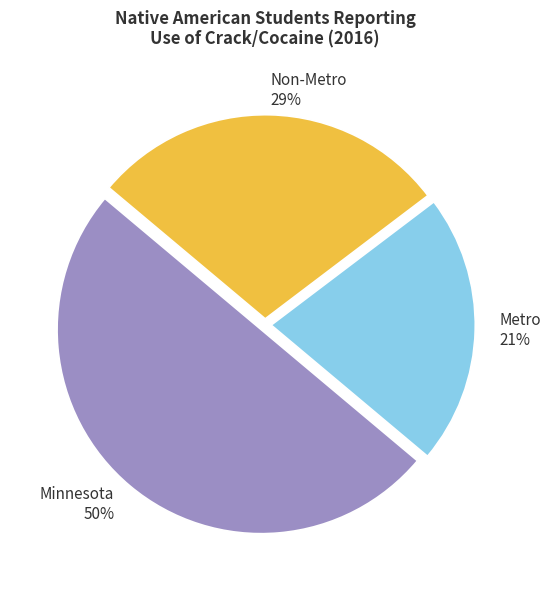

Which has a higher value, Minnesota or Metro?

Minnesota